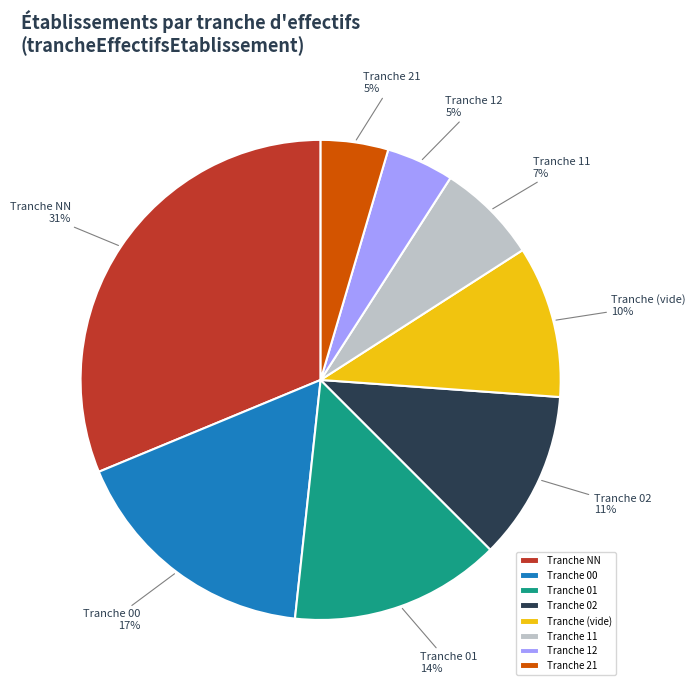

Do Tranche 02 and Tranche 21 together represent more than half of the pie?

No